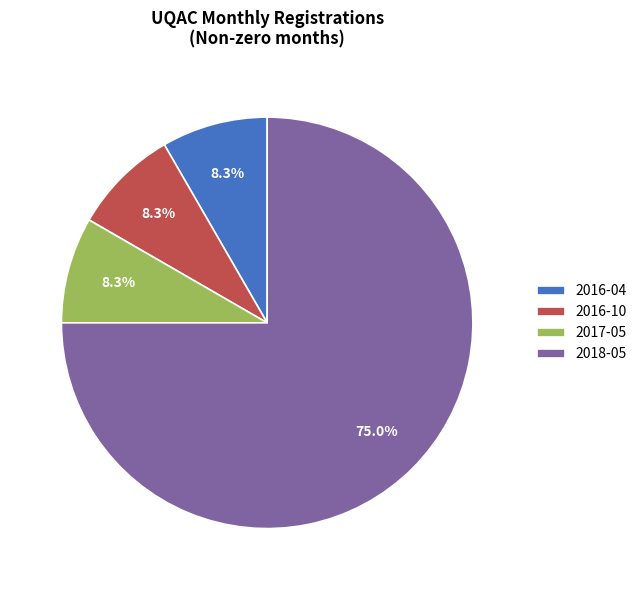

How much of the chart is everything except 2017-05?

91.7%